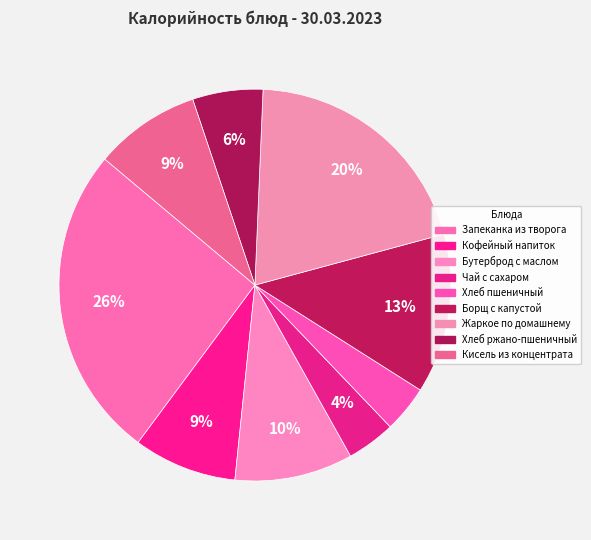

Does any single category account for the majority?

No